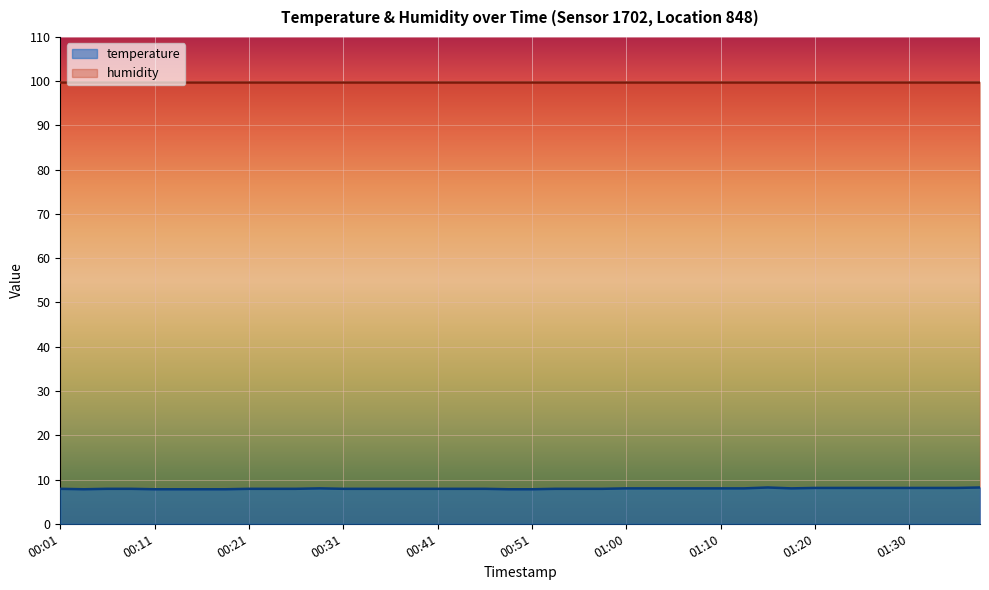

How many interior local peaks (higher than both neighbors) does the data have?

2